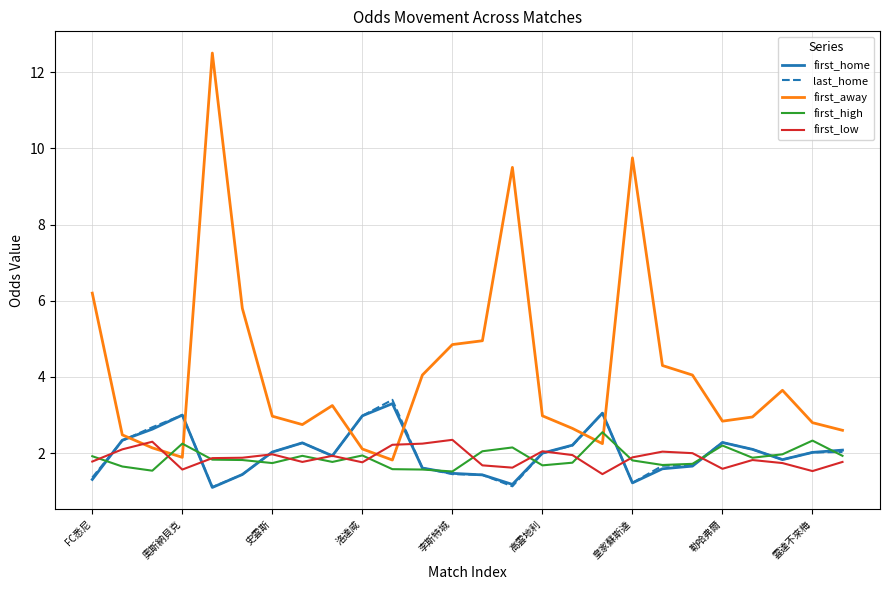

What is the highest value of the last_home series?

3.4